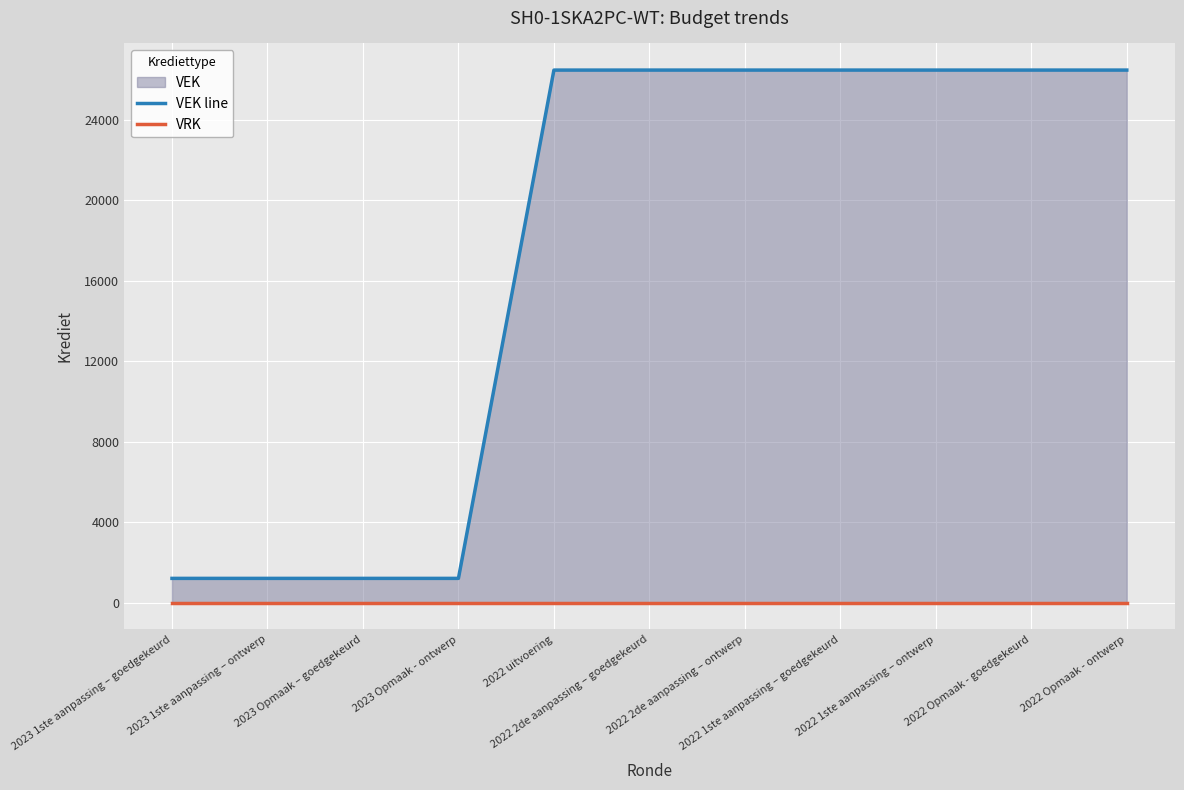

How many distinct data groups are displayed?

2